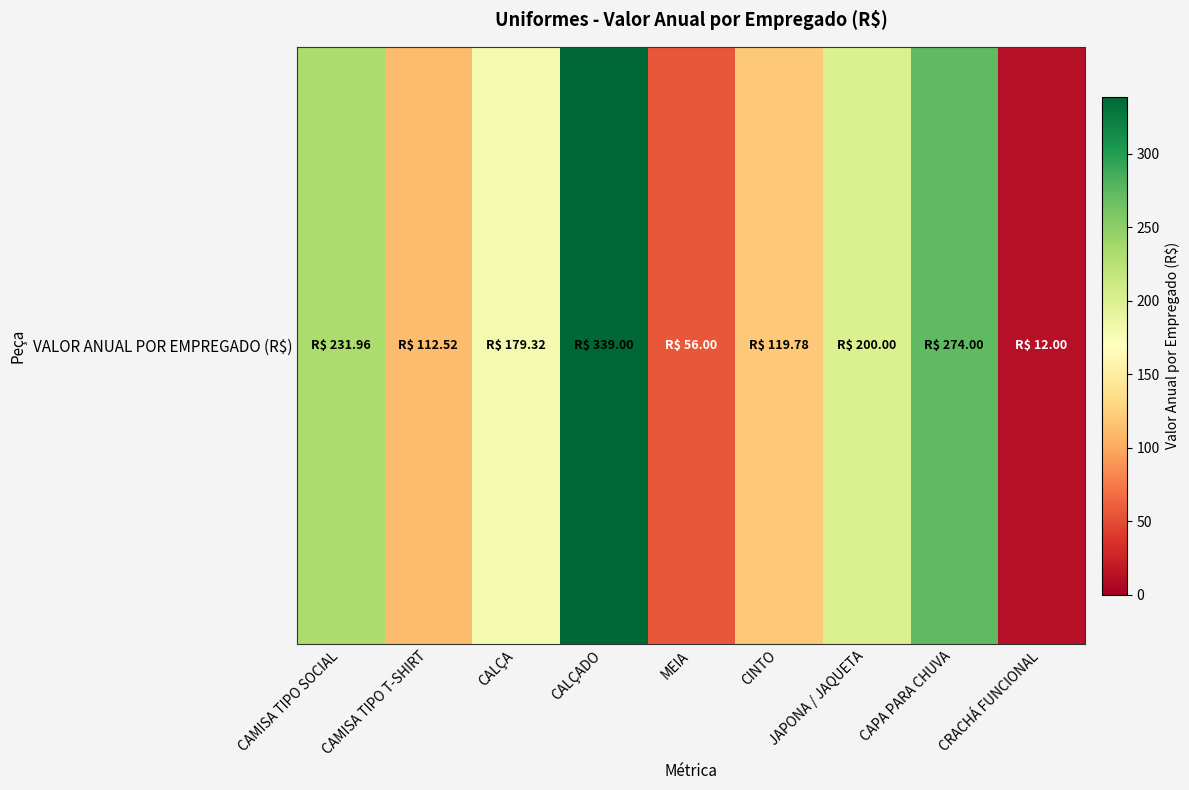

Reading right to left, extract all data points from this chart.

CRACHÁ FUNCIONAL=12.0	CAPA PARA CHUVA=274.0	JAPONA / JAQUETA=200.0	CINTO=119.8	MEIA=56.0	CALÇADO=339.0	CALÇA=179.3	CAMISA TIPO T-SHIRT=112.5	CAMISA TIPO SOCIAL=232.0